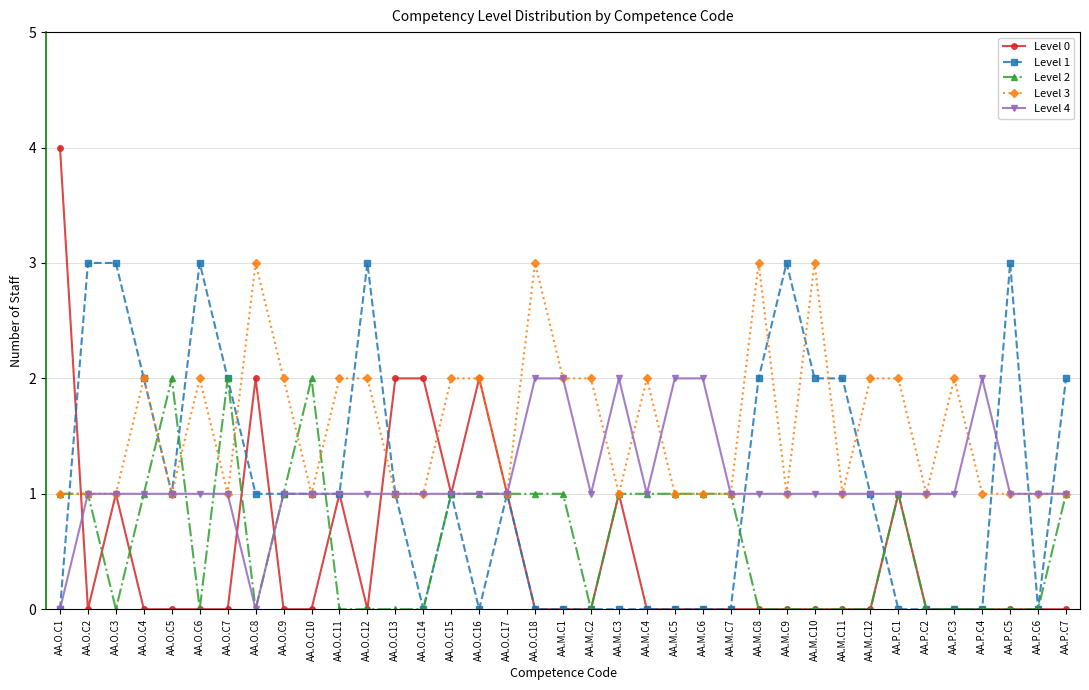

At which category does the chart reach its peak across all series?

AA.O.C1